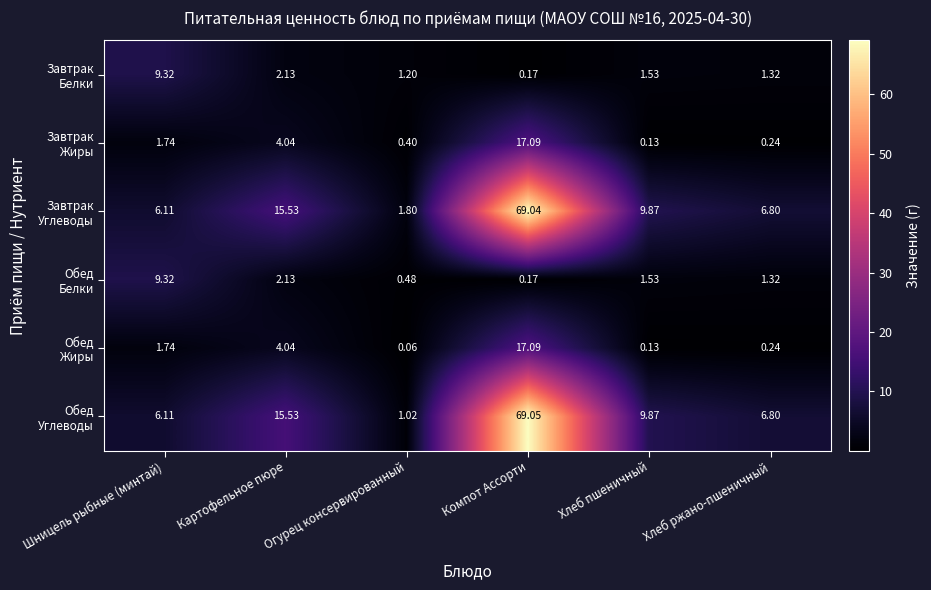

At which category does the chart reach its peak across all series?

Компот Ассорти